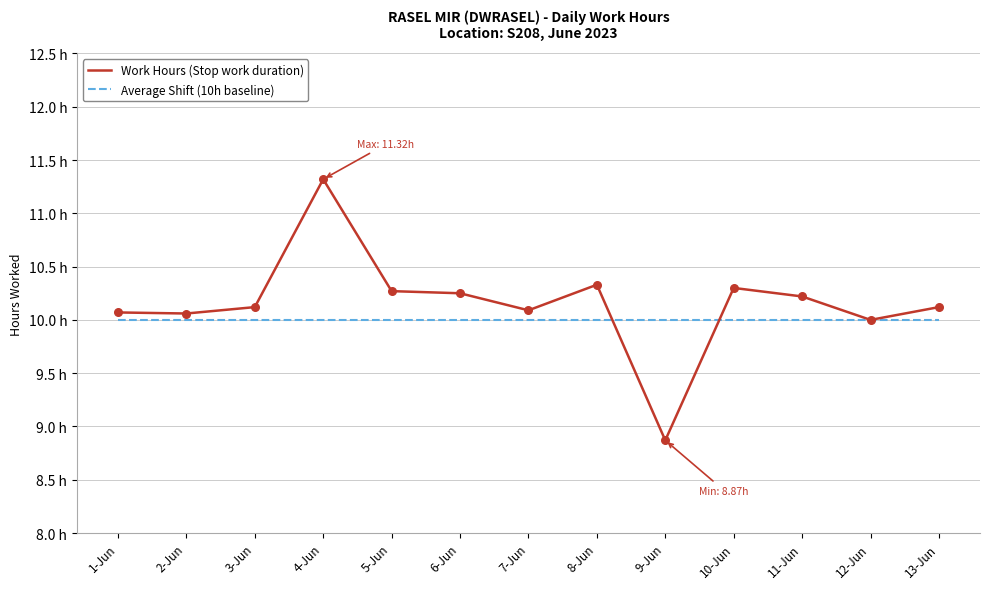

What are all the series names shown in the legend?

Work Hours (Stop work duration), Average Shift (10h baseline)